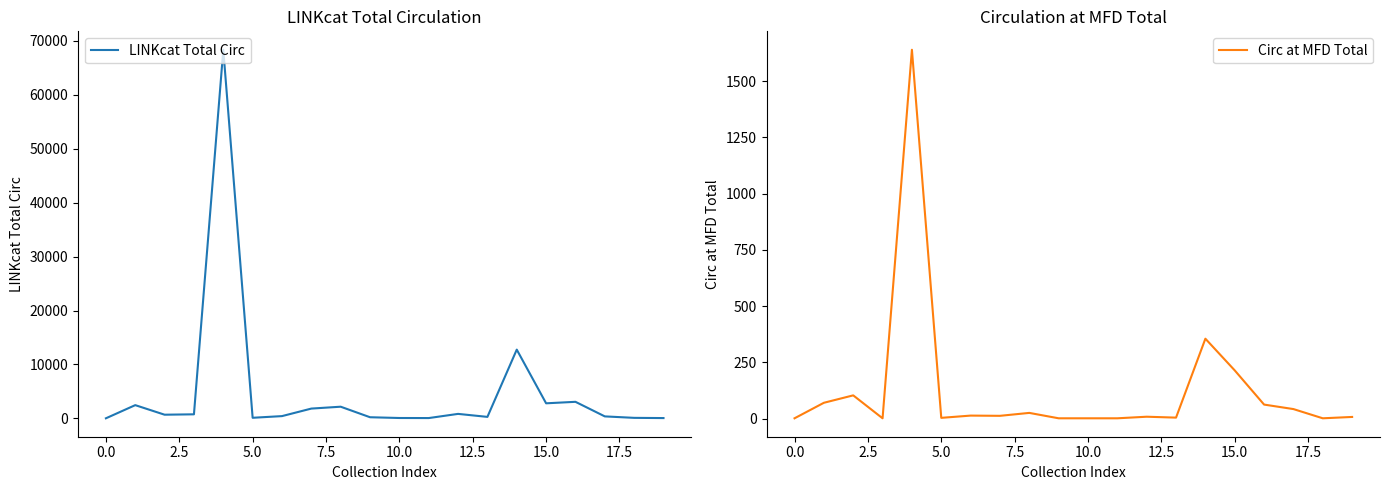

How many values in the LINKcat Total Circ series exceed 677?

9